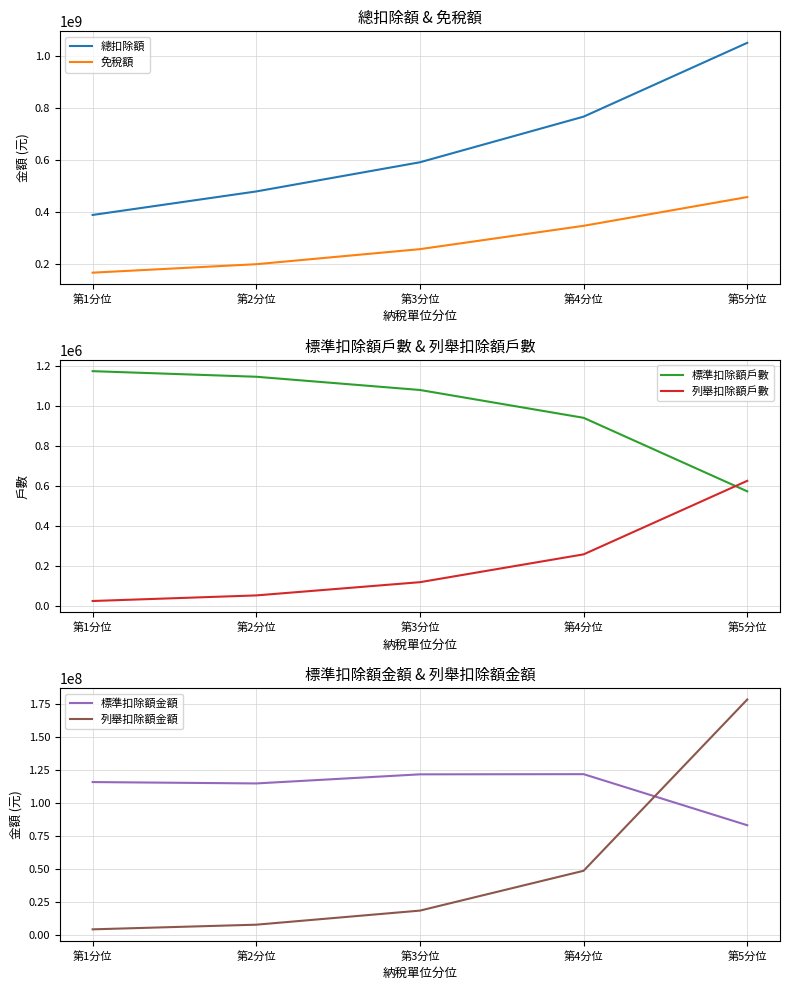

What position from the right is 第5分位?

1